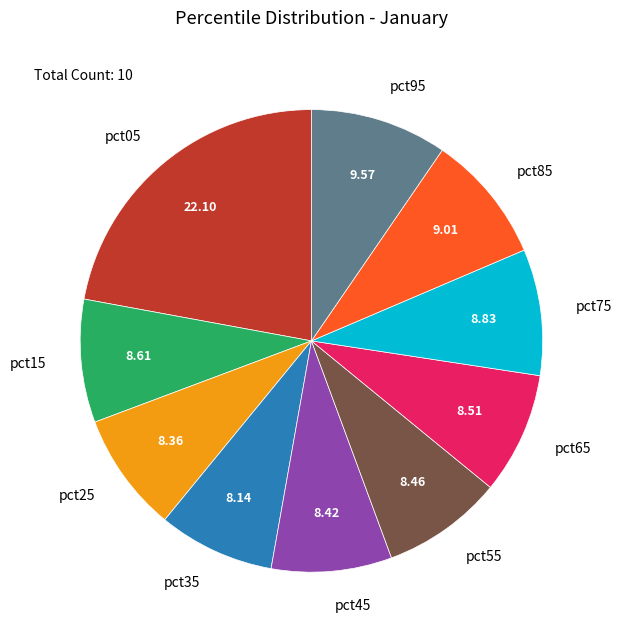

Between pct25 and pct85, which is larger?

pct85